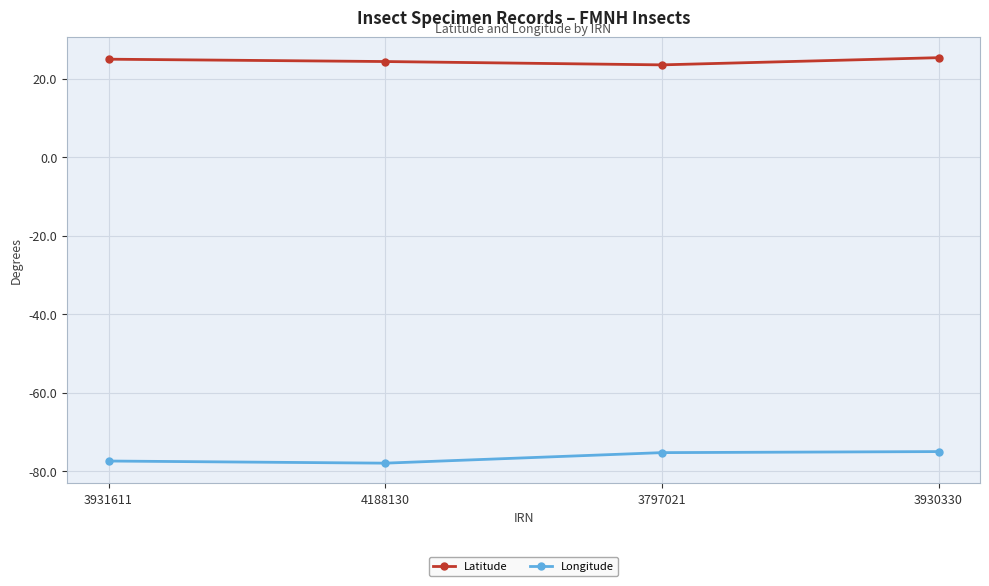

Which series has the largest total across all categories?

Latitude